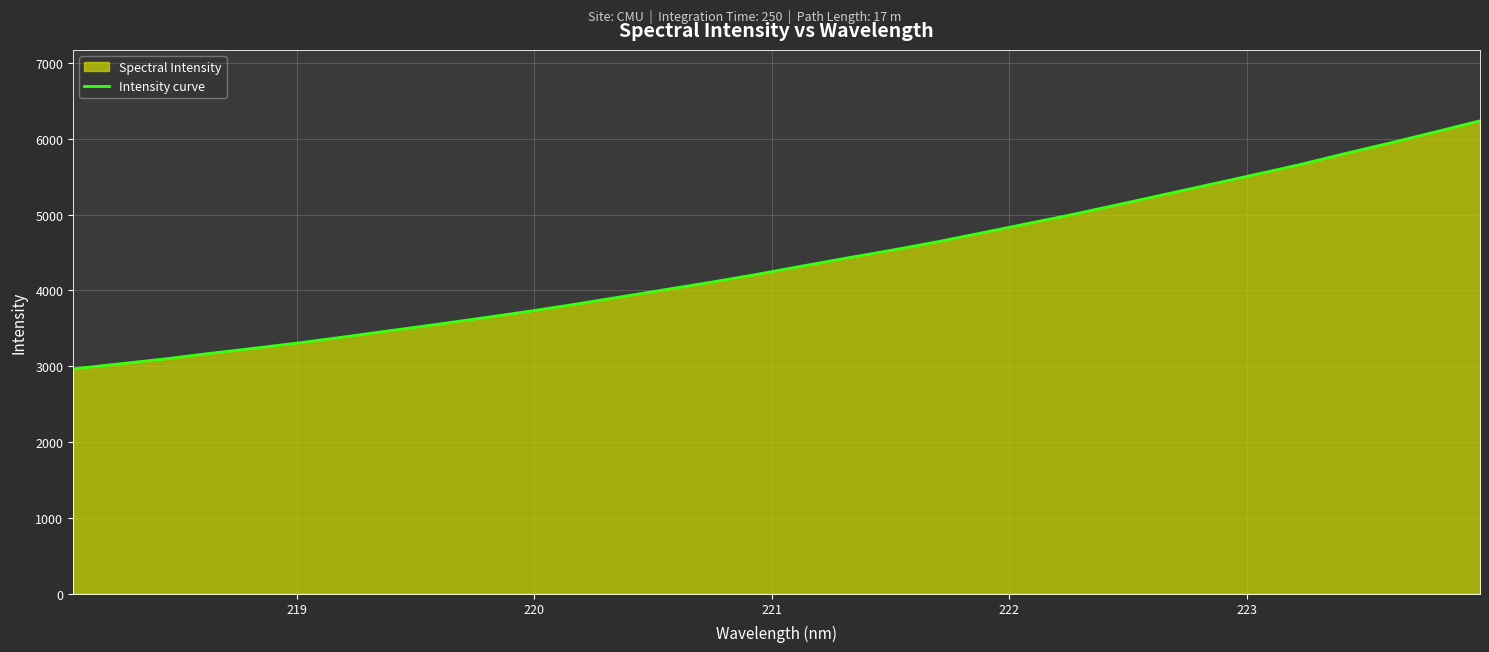

What is the minimum value shown in the chart?

2965.0